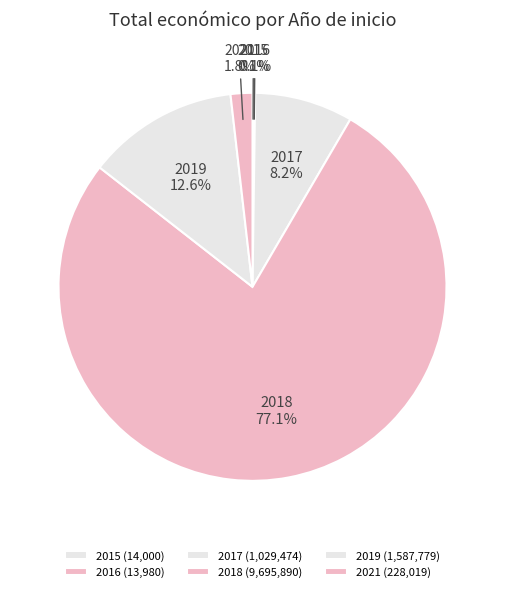

What portion of the pie excludes 2017?

91.8%